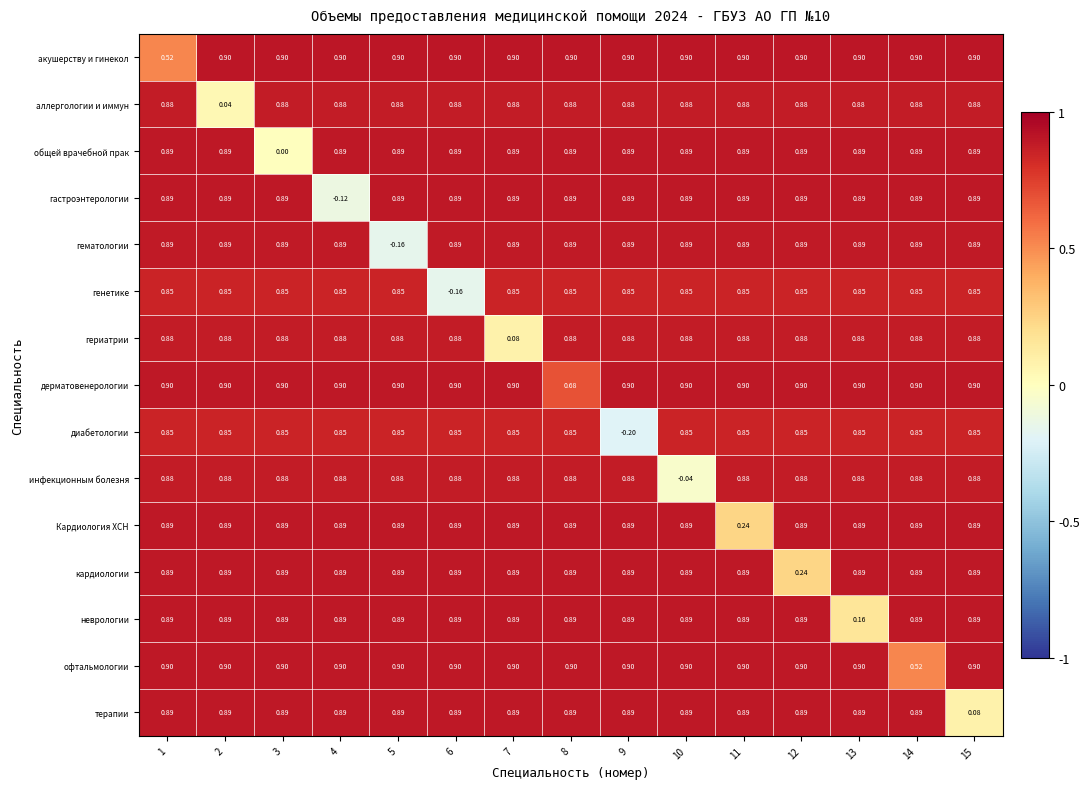

Which series changed the most between 4 and 15?

гастроэнтерологии